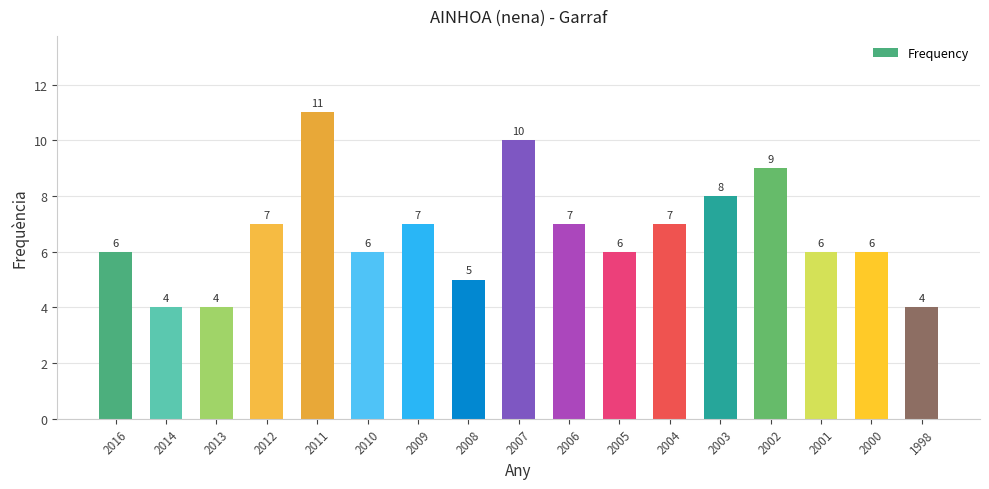

What is the ratio of the value at 2013 to the value at 2004?

0.6